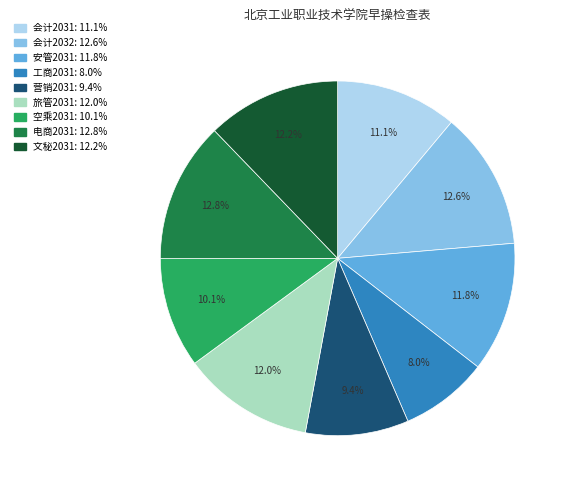

To the nearest percent, what portion does 会计2031 represent?

11%